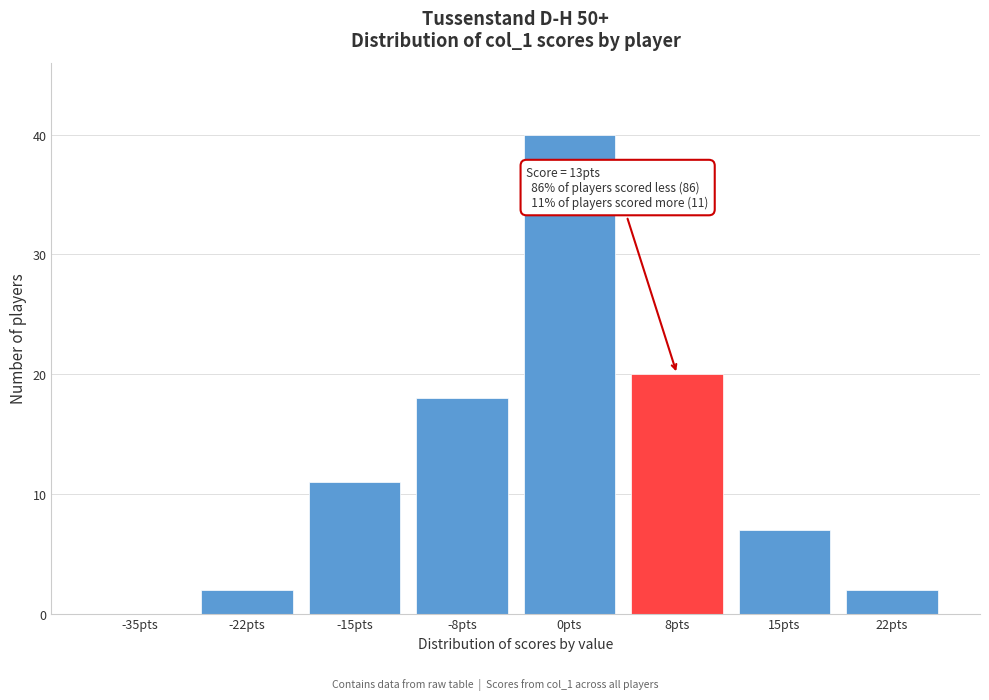

Reading right to left, transcribe all the data shown in this chart.

22pts=2	15pts=7	8pts=20	0pts=40	-8pts=18	-15pts=11	-22pts=2	-35pts=0